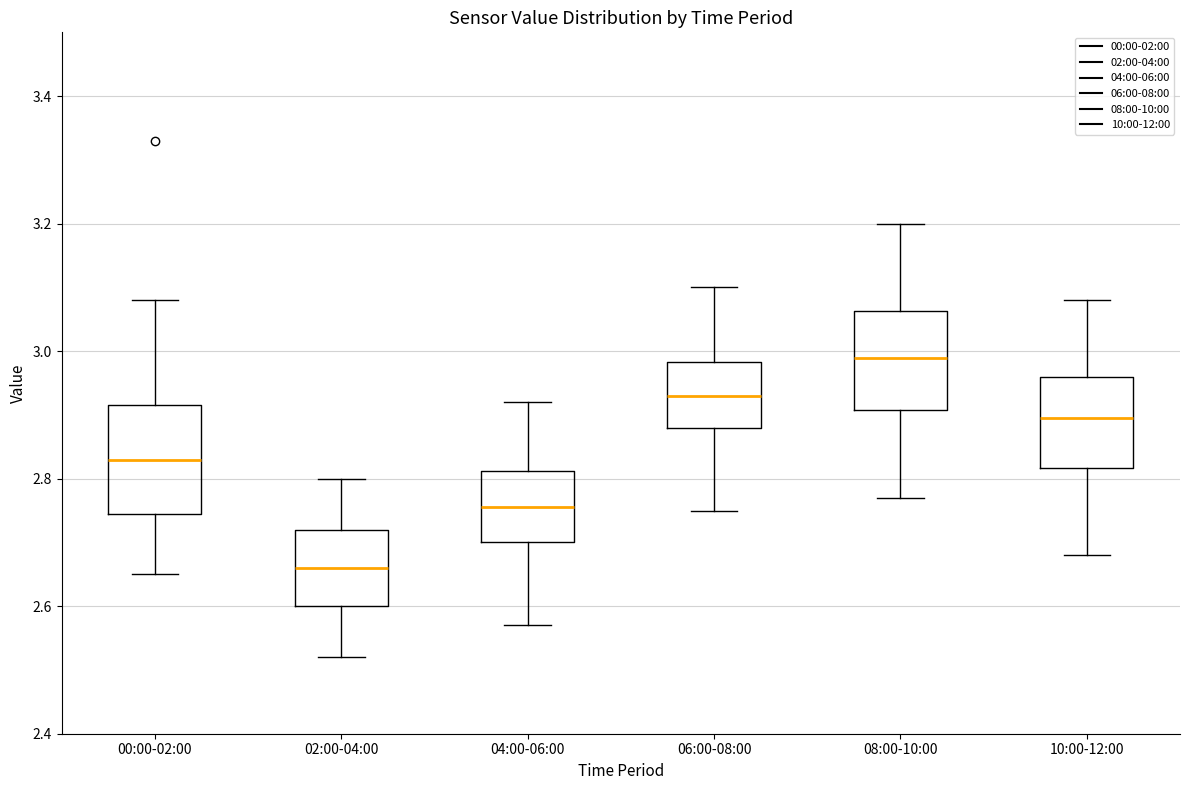

Where does the upper whisker of the box for 06:00-08:00 end on the y-axis? The values are not printed on the chart, so give them approximately, as read against the axis.

3.10